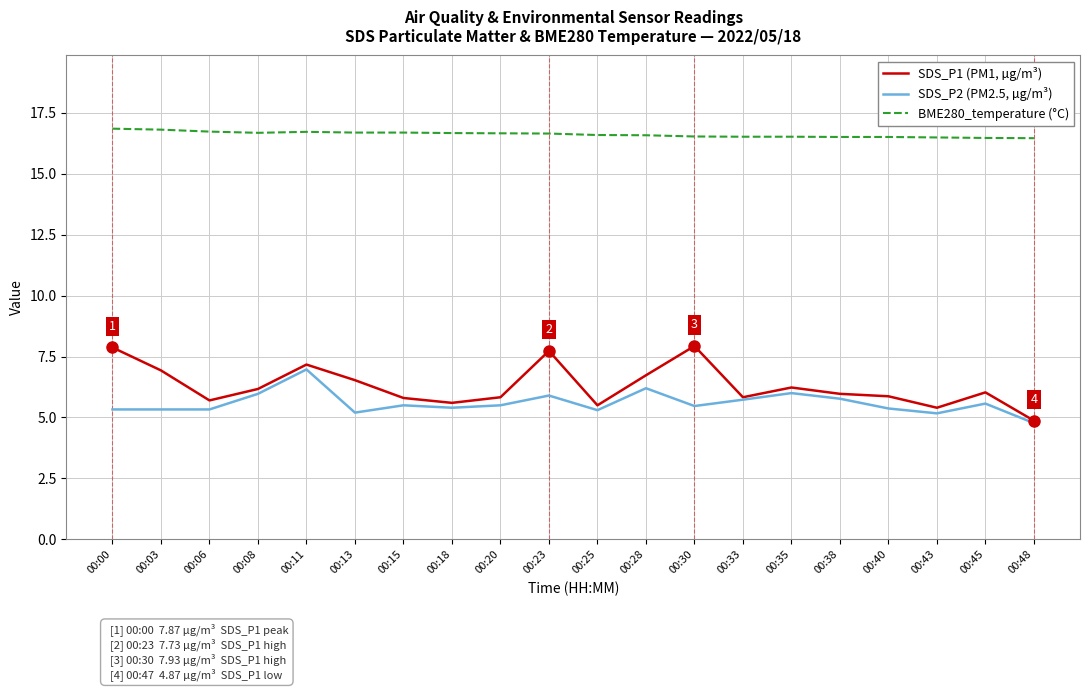

At which label does SDS_P2 (PM2.5, µg/m³) reach its minimum?

00:48